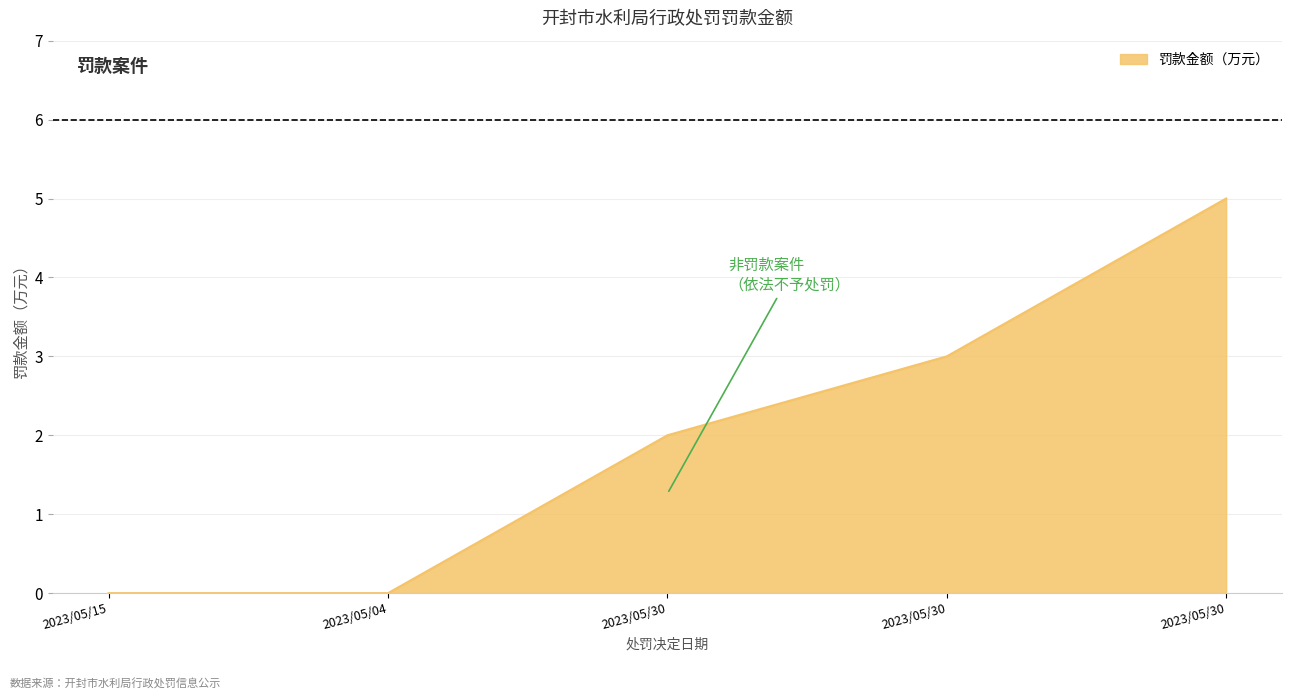

Rank the categories by value from highest to lowest.

2023/05/30, 2023/05/30, 2023/05/30, 2023/05/15, 2023/05/04